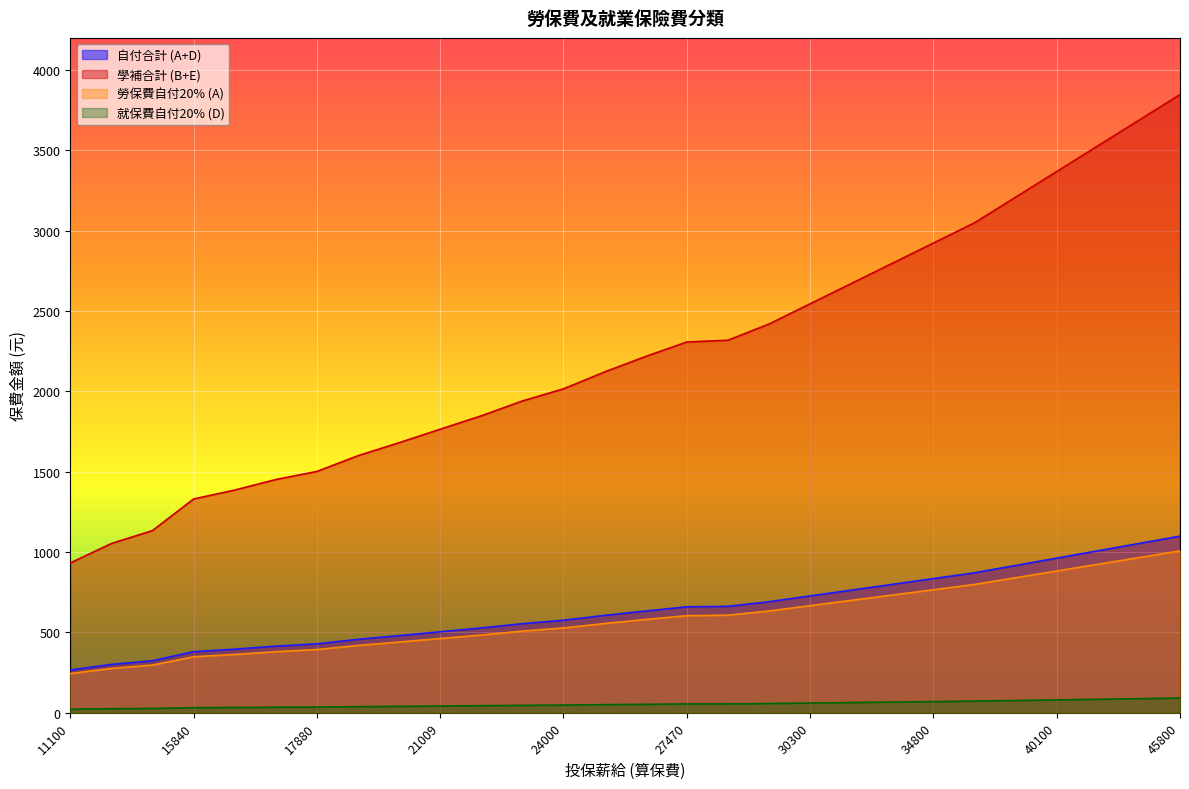

At which label does 勞保費自付20% (A) reach its peak?

45800